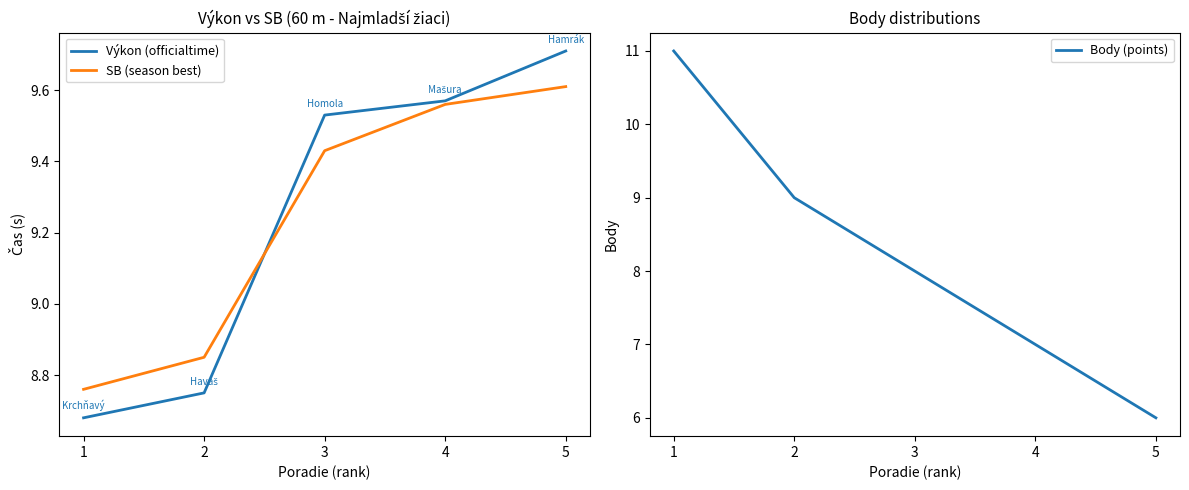

What is the difference between the maximum and minimum values in the Výkon (officialtime) series?

1.0